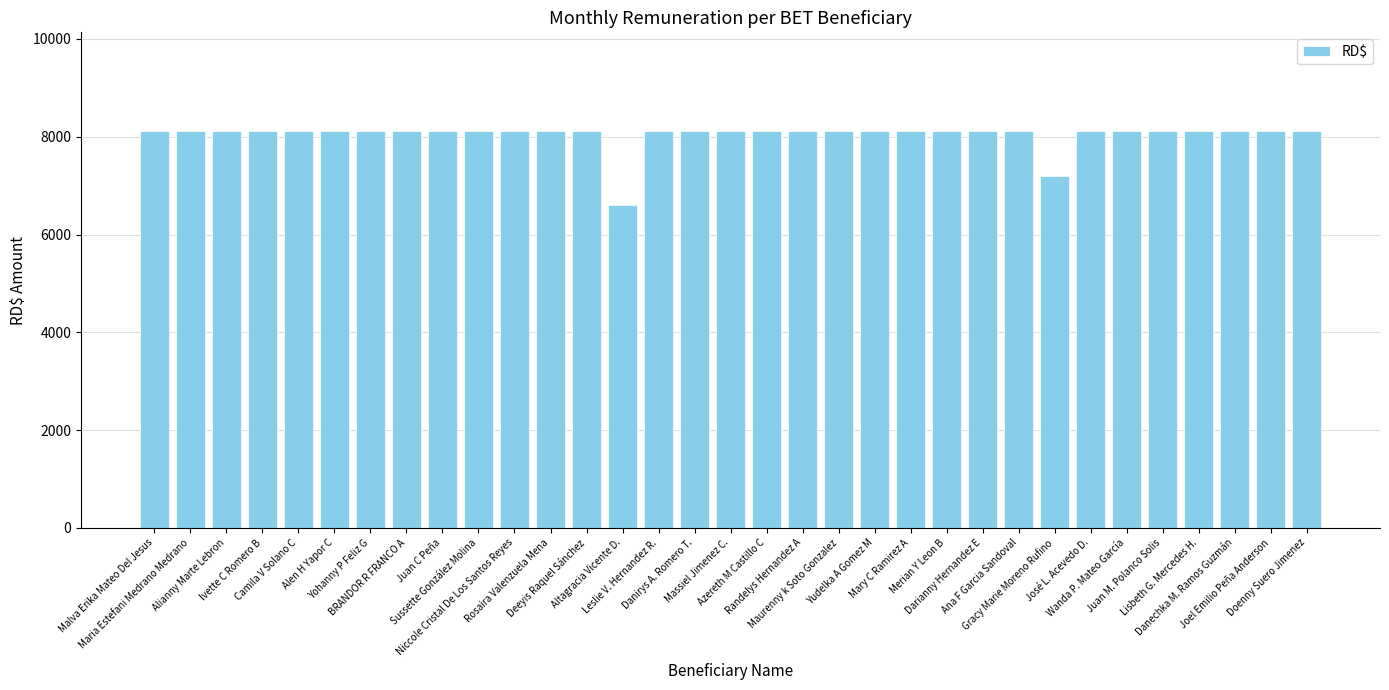

Which label corresponds to the smallest value in the chart?

Altagracia Vicente D.